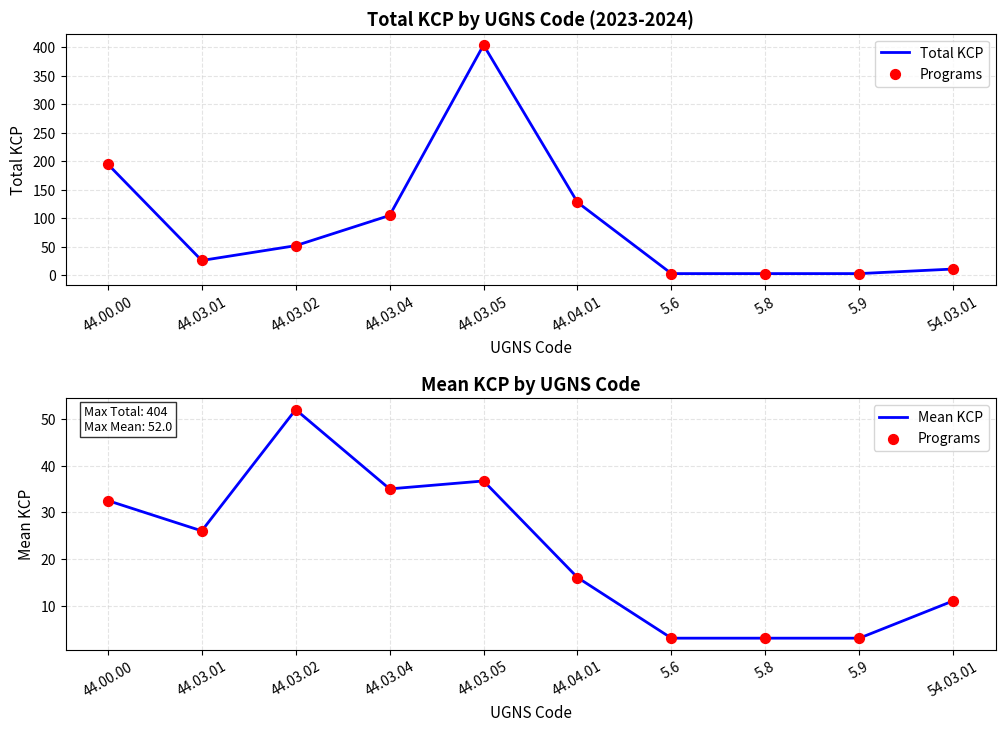

What are all the series names shown in the legend?

Total KCP, Programs, Mean KCP